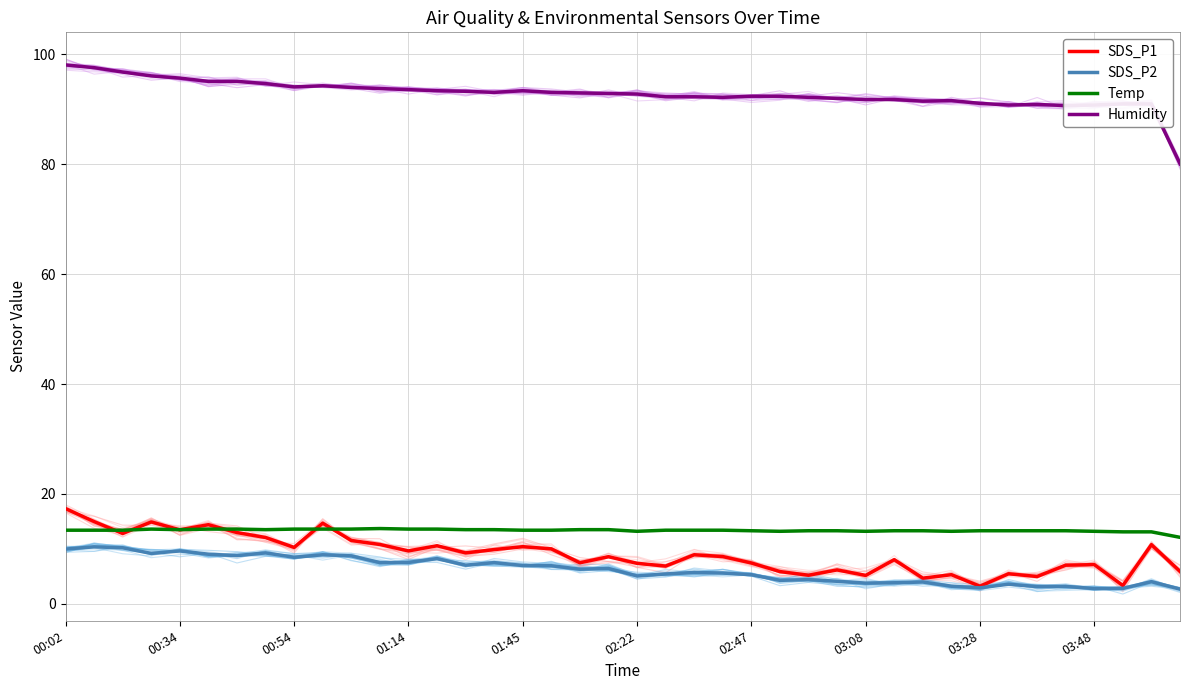

What is the sum of all SDS_P2 values?

246.6